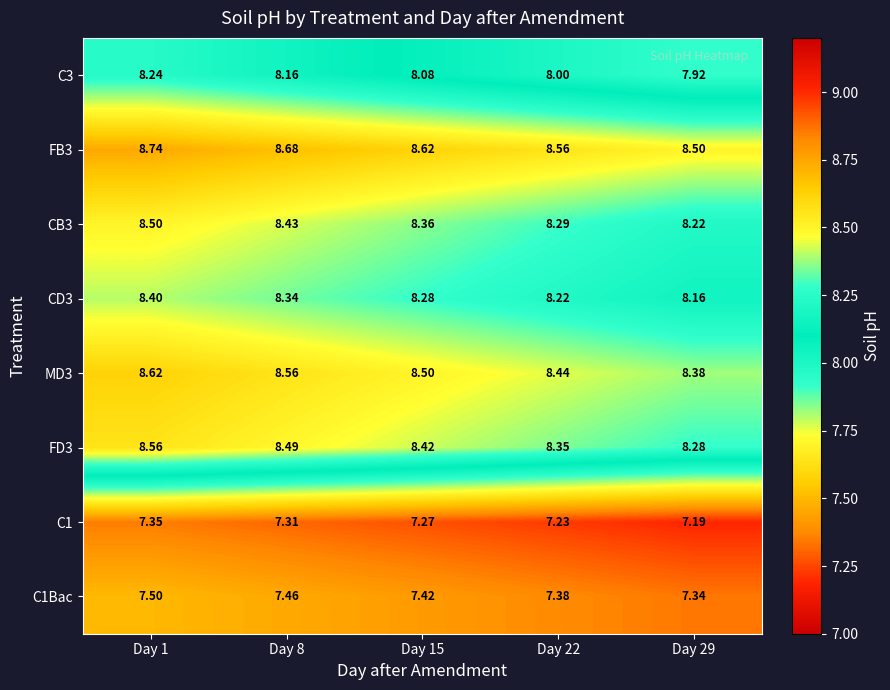

Is the value of CB3 at Day 22 greater than the value of C3 at Day 15?

Yes